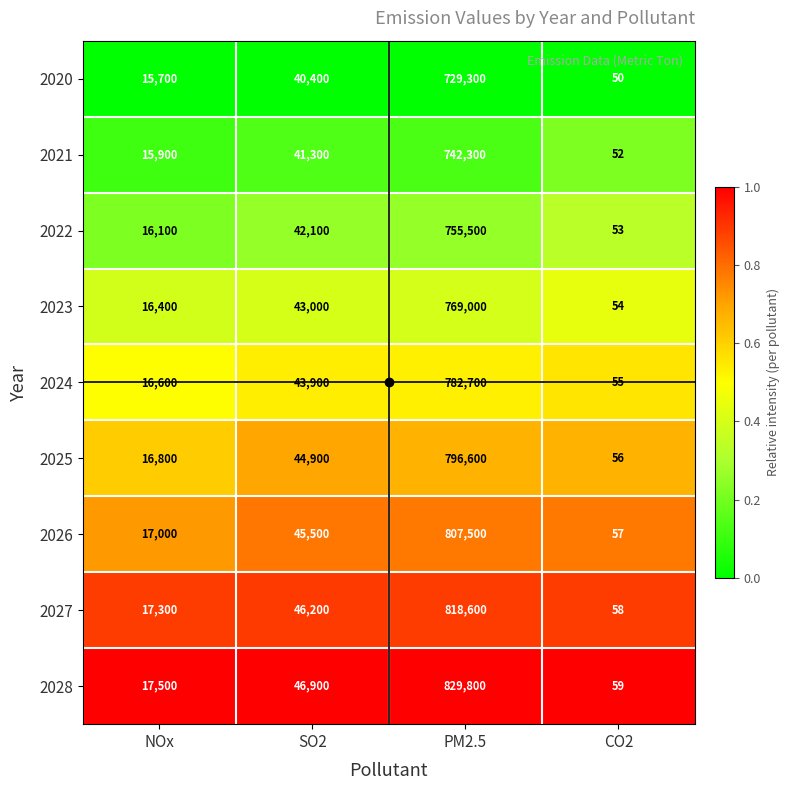

What is the greatest value displayed?

829800